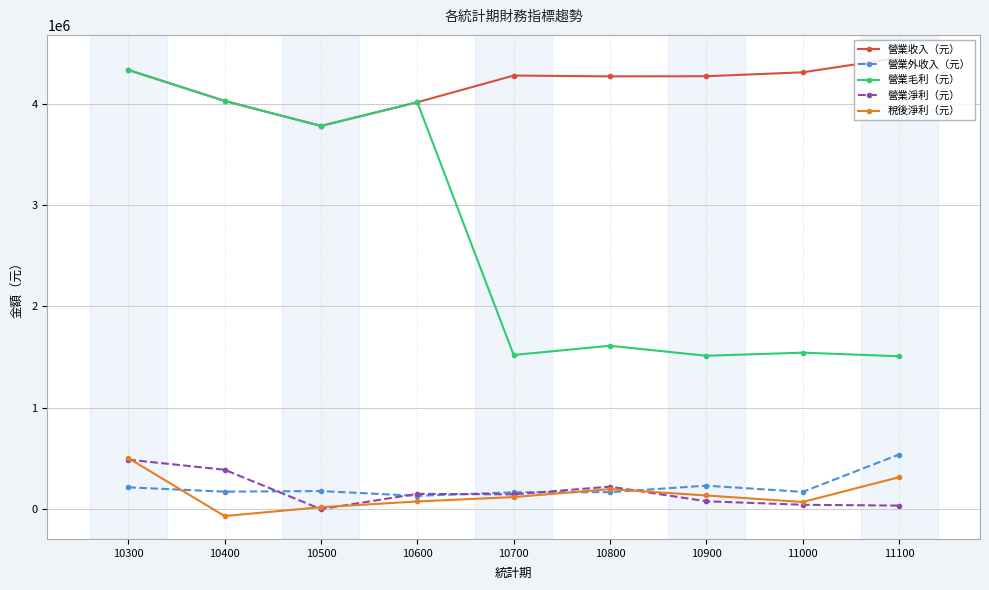

What is the sum of all 營業收入（元） values?

37755628